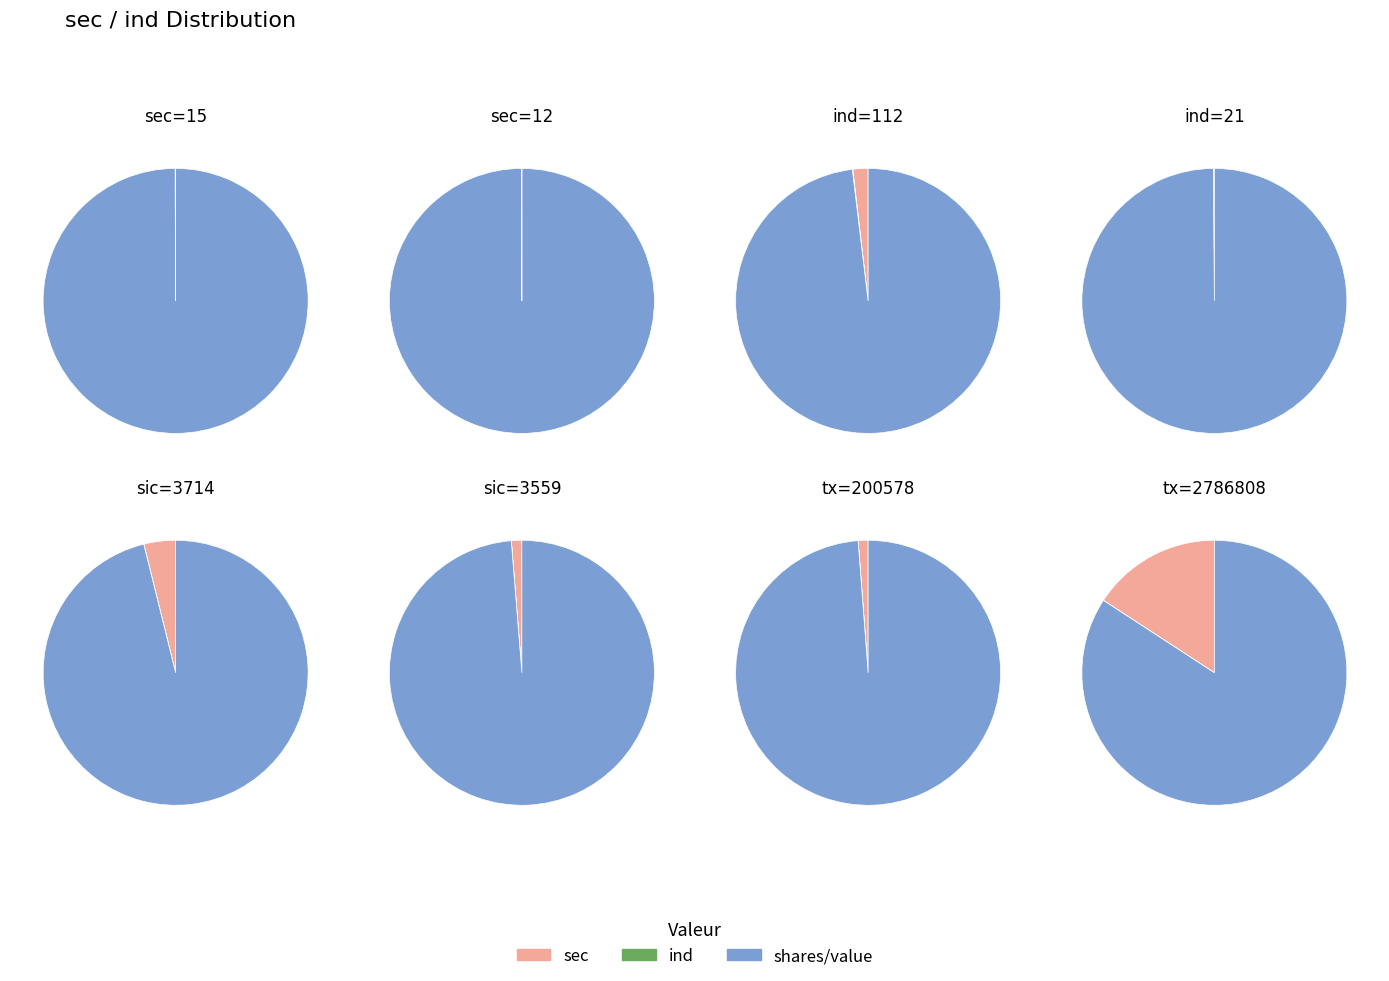

The 2 slice represents 26% of the pie. True or false?

False